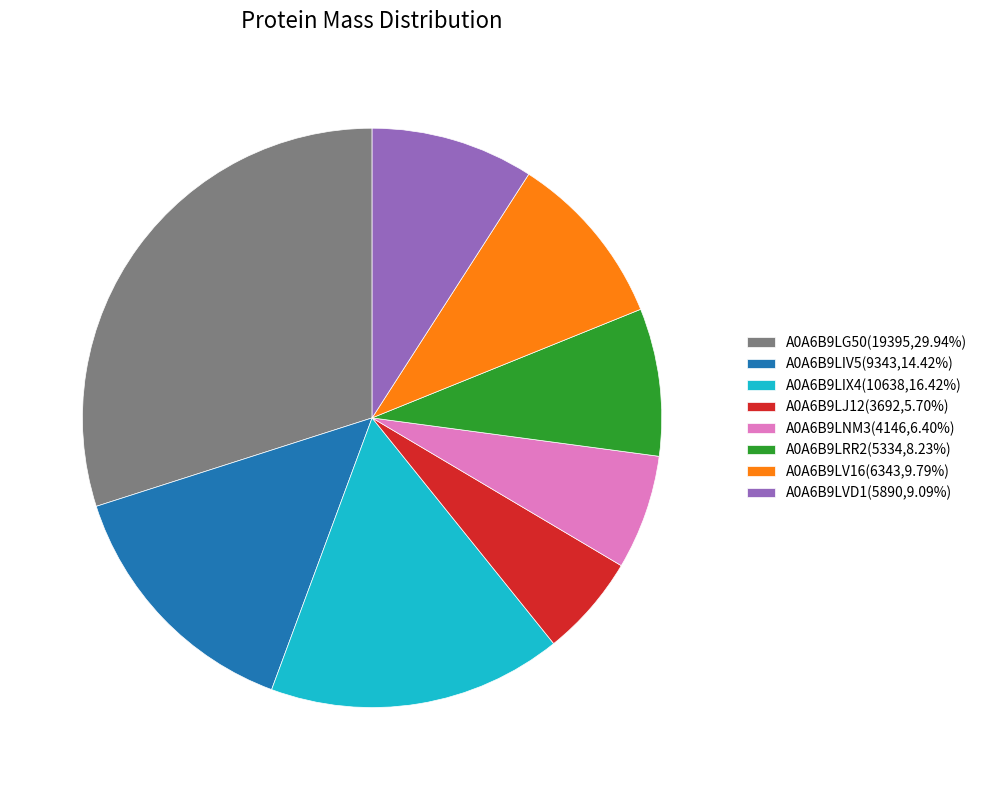

What is the ratio of the value at A0A6B9LRR2 to the value at A0A6B9LIV5?

0.6